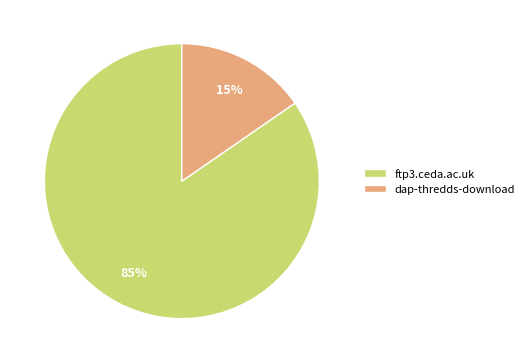

Is it true that dap-thredds-download is 15% of the pie?

True